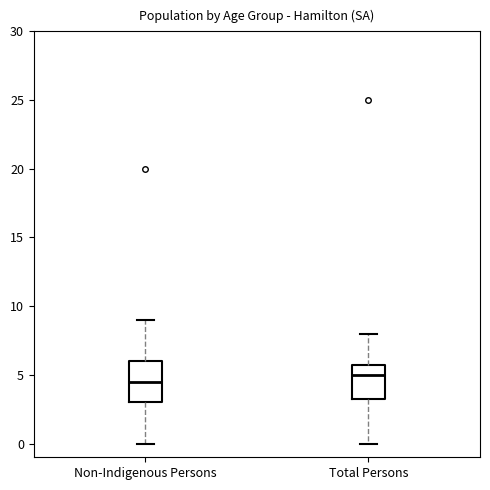

Which box is the tallest, from its lower edge to its upper edge?

Non-Indigenous Persons